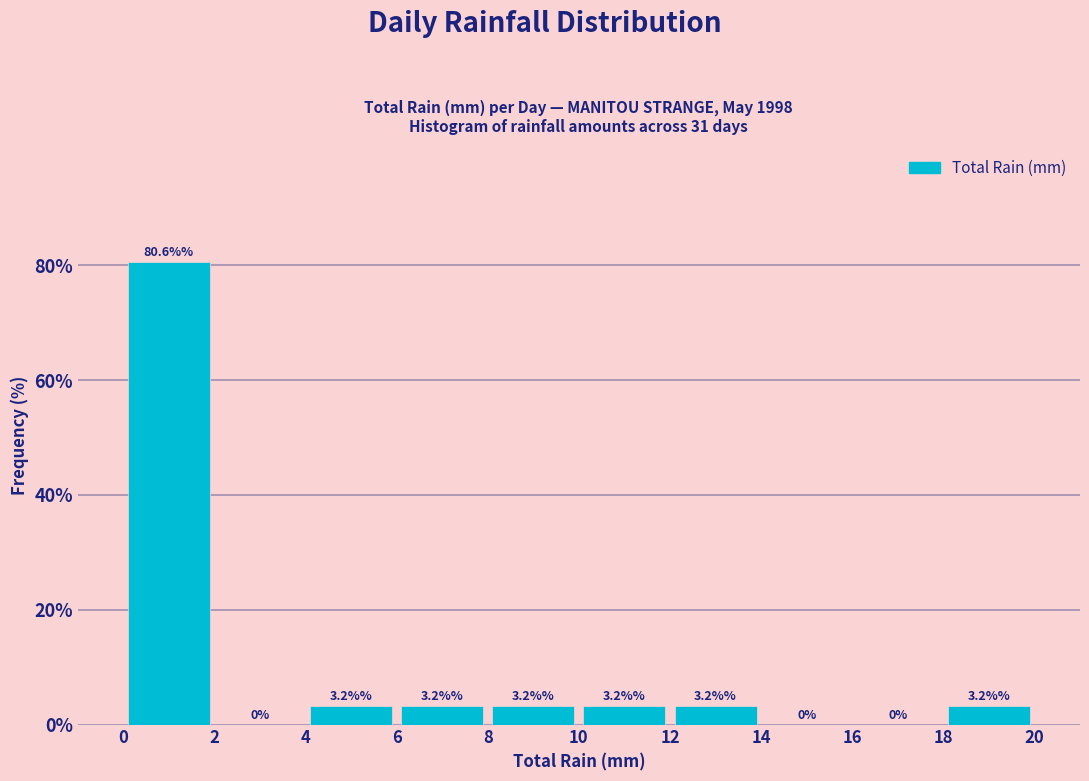

Which range on the x-axis has the tallest bar?

0 to 2